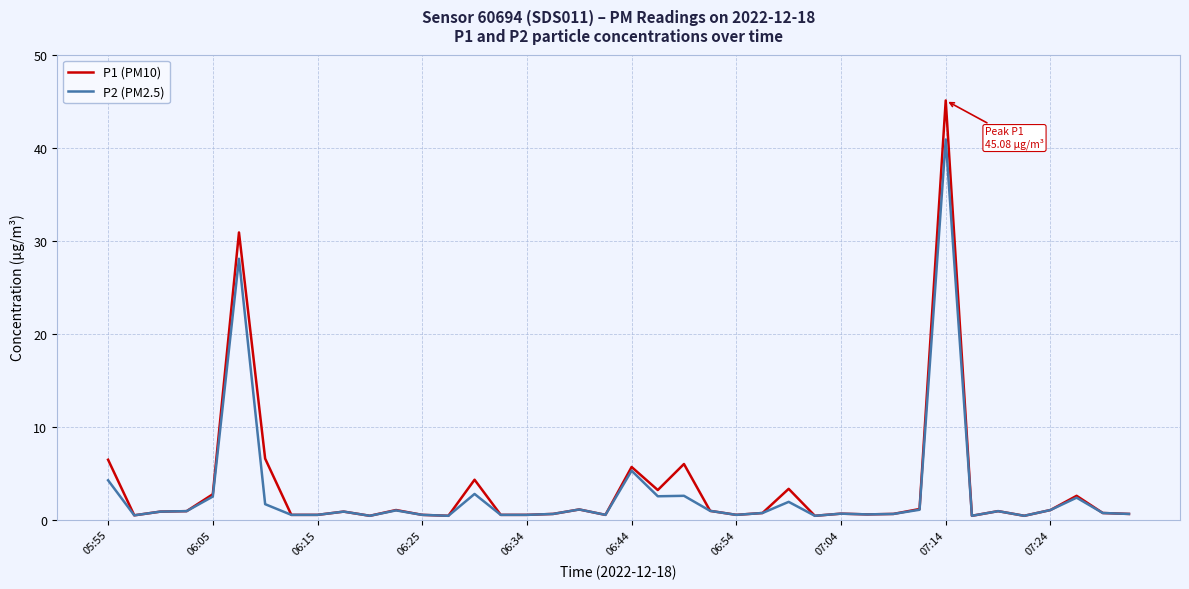

What is the difference between the maximum and minimum values in the P2 (PM2.5) series?

40.5